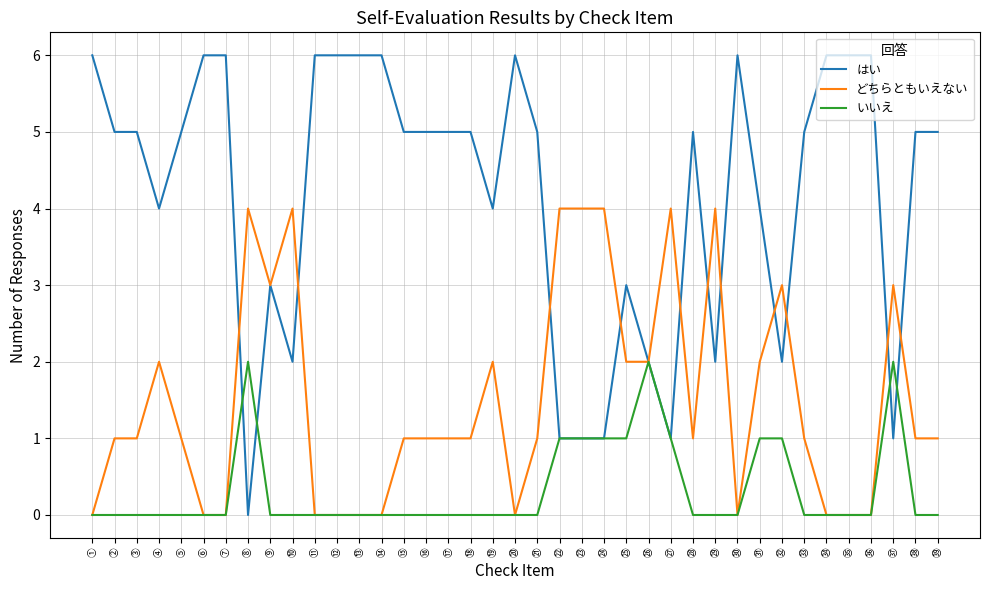

What is the sum of the はい values at ㉗ and ㉓?

2